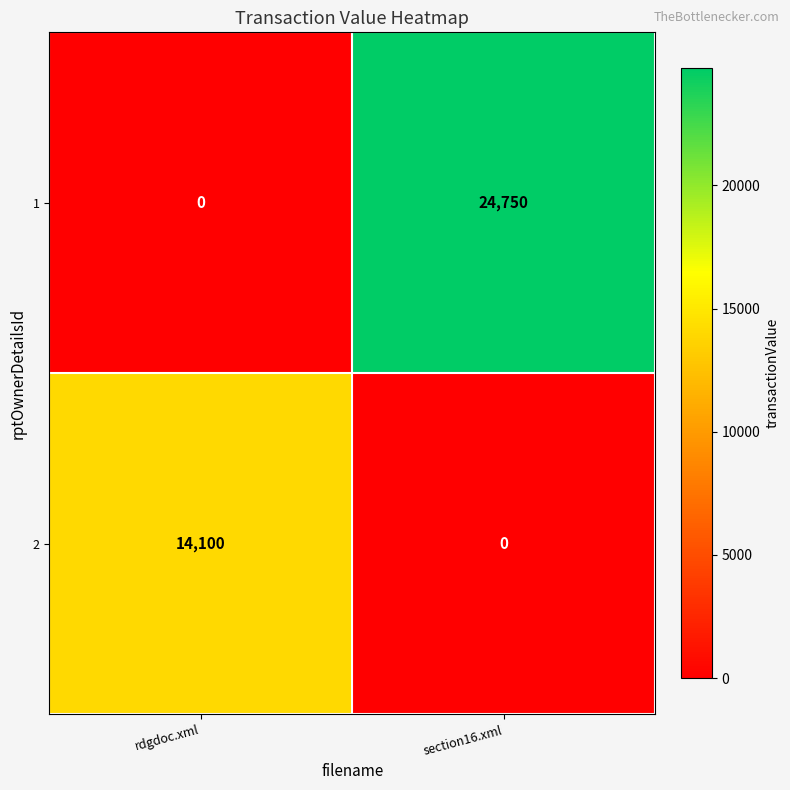

Which category has the highest value across all series?

section16.xml